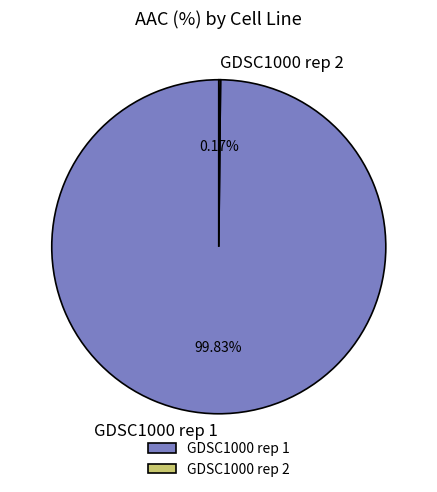

Does any single category account for the majority?

Yes